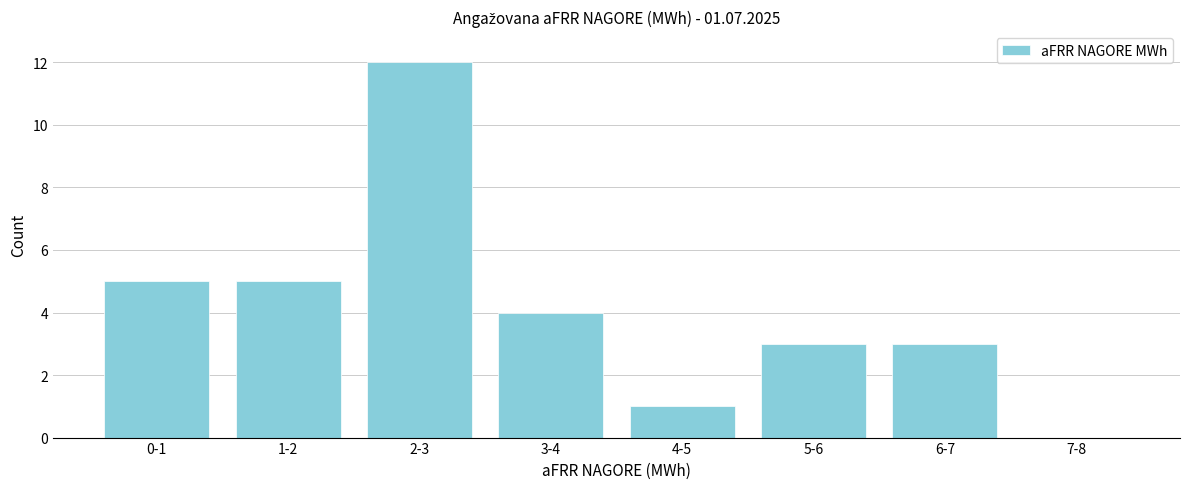

Reading left to right, extract all data points from this chart.

0-1=5	1-2=5	2-3=12	3-4=4	4-5=1	5-6=3	6-7=3	7-8=0